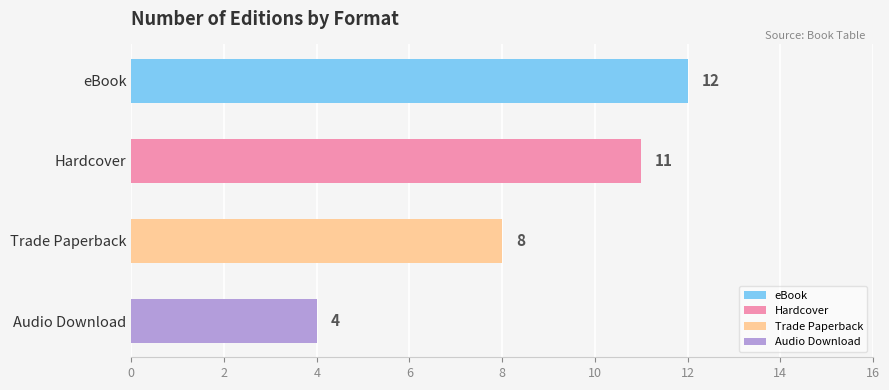

Rank the categories by value from highest to lowest.

eBook, Hardcover, Trade Paperback, Audio Download